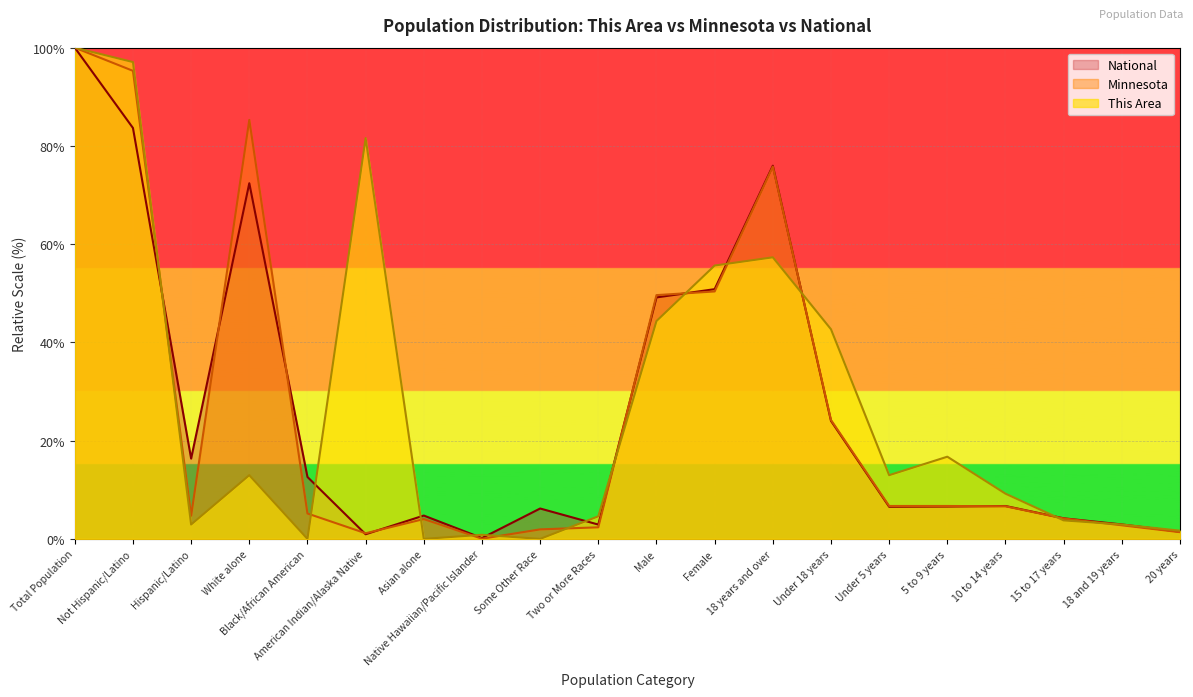

What is the spread (max minus min) of values at Some Other Race?

6.2